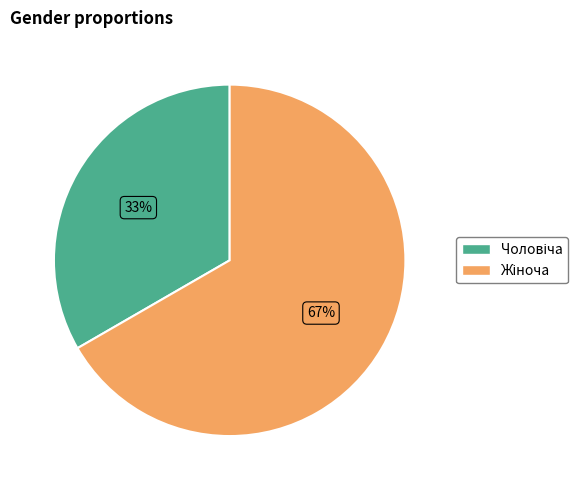

To the nearest percent, what is the average slice percentage?

50%